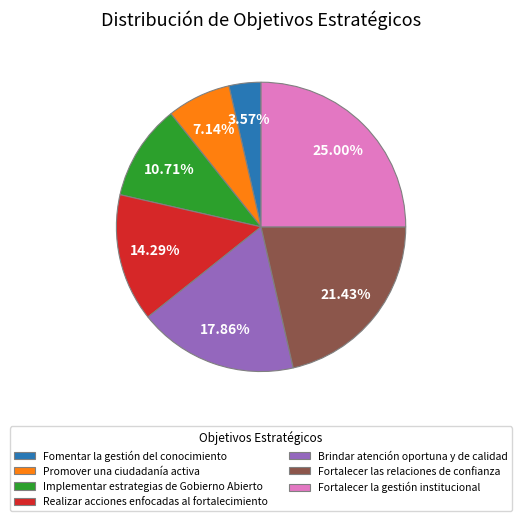

To the nearest percent, what portion does Fortalecer las relaciones de confianza represent?

21%